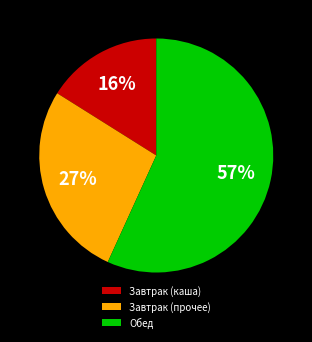

The Обед slice represents 62% of the pie. True or false?

False